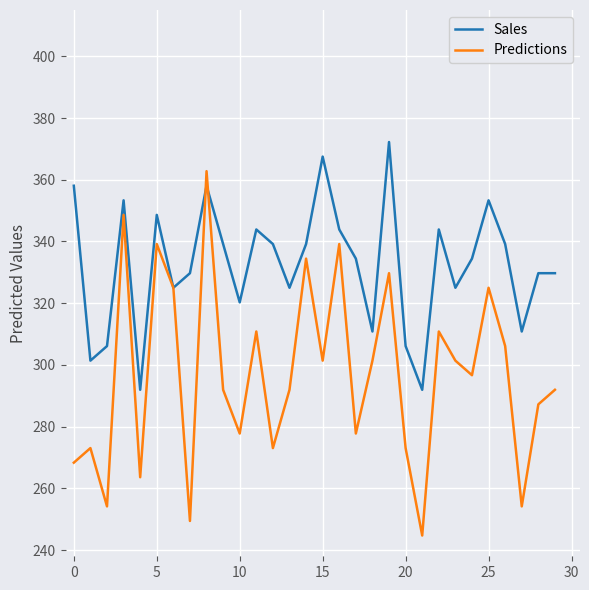

True or false: Predictions has more than 0 points higher than both neighbors.

True